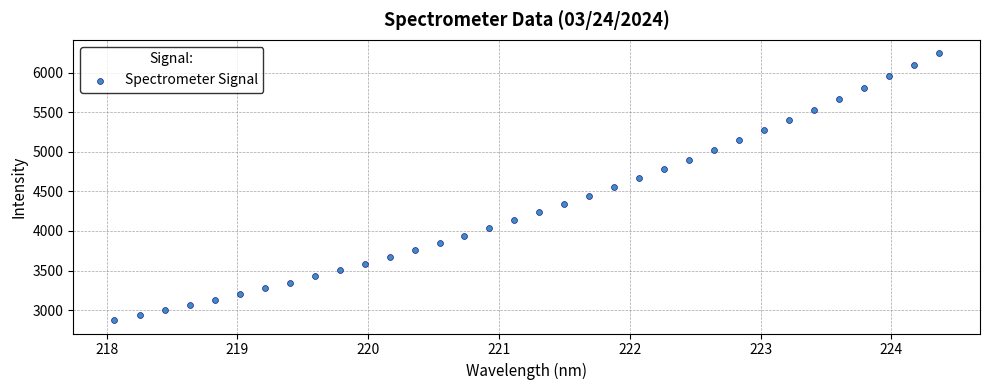

What is the range of X values (max minus min)?

6.3